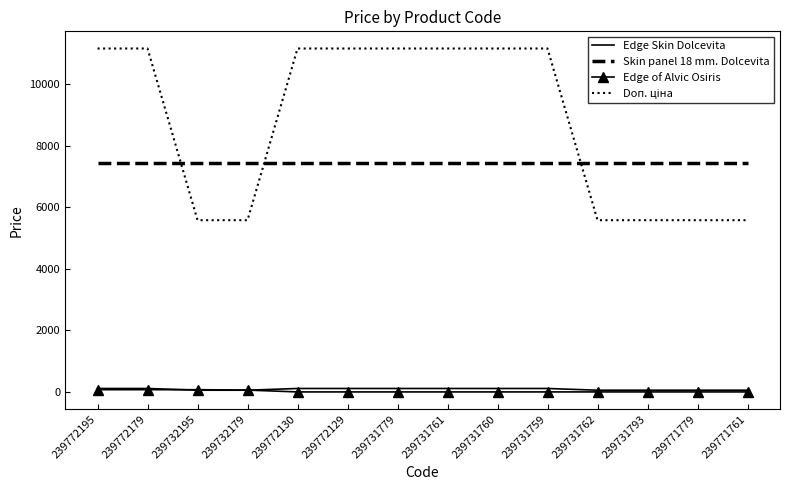

True or false: Skin panel 18 mm. Dolcevita has a value of 13362.9 at 239772195.

False